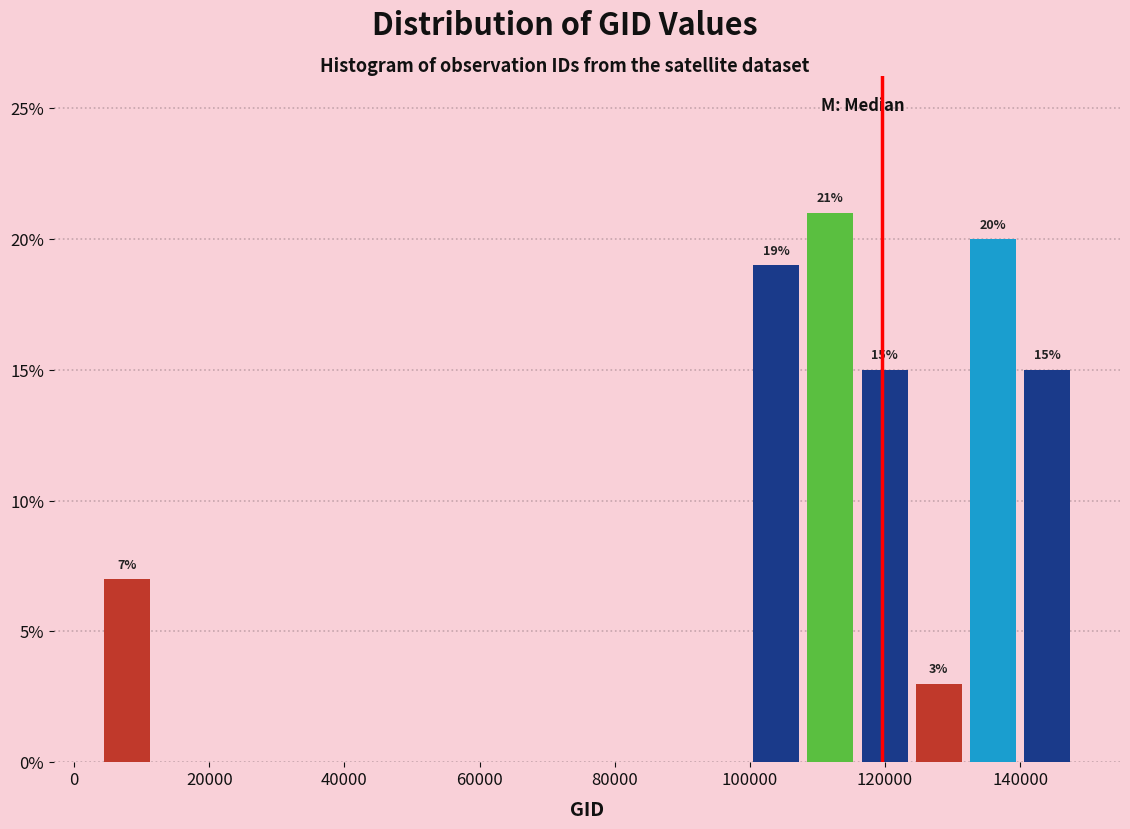

Over which range of the x-axis is the bar tallest?

108000 to 116000